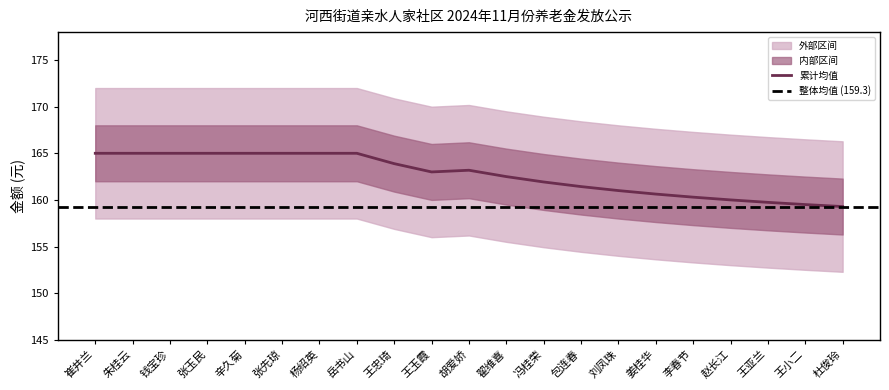

The value of 累计均值 at 朱桂云 is 272.9. True or false?

False